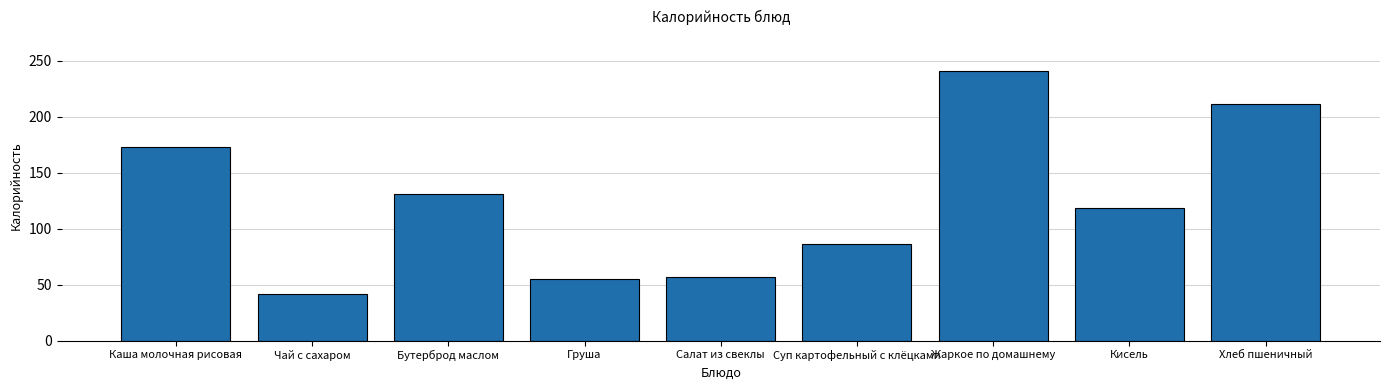

Reading right to left, what are all the values shown in this chart?

211.5	118.4	240.9	86.5	56.3	55.2	130.6	42.0	172.7